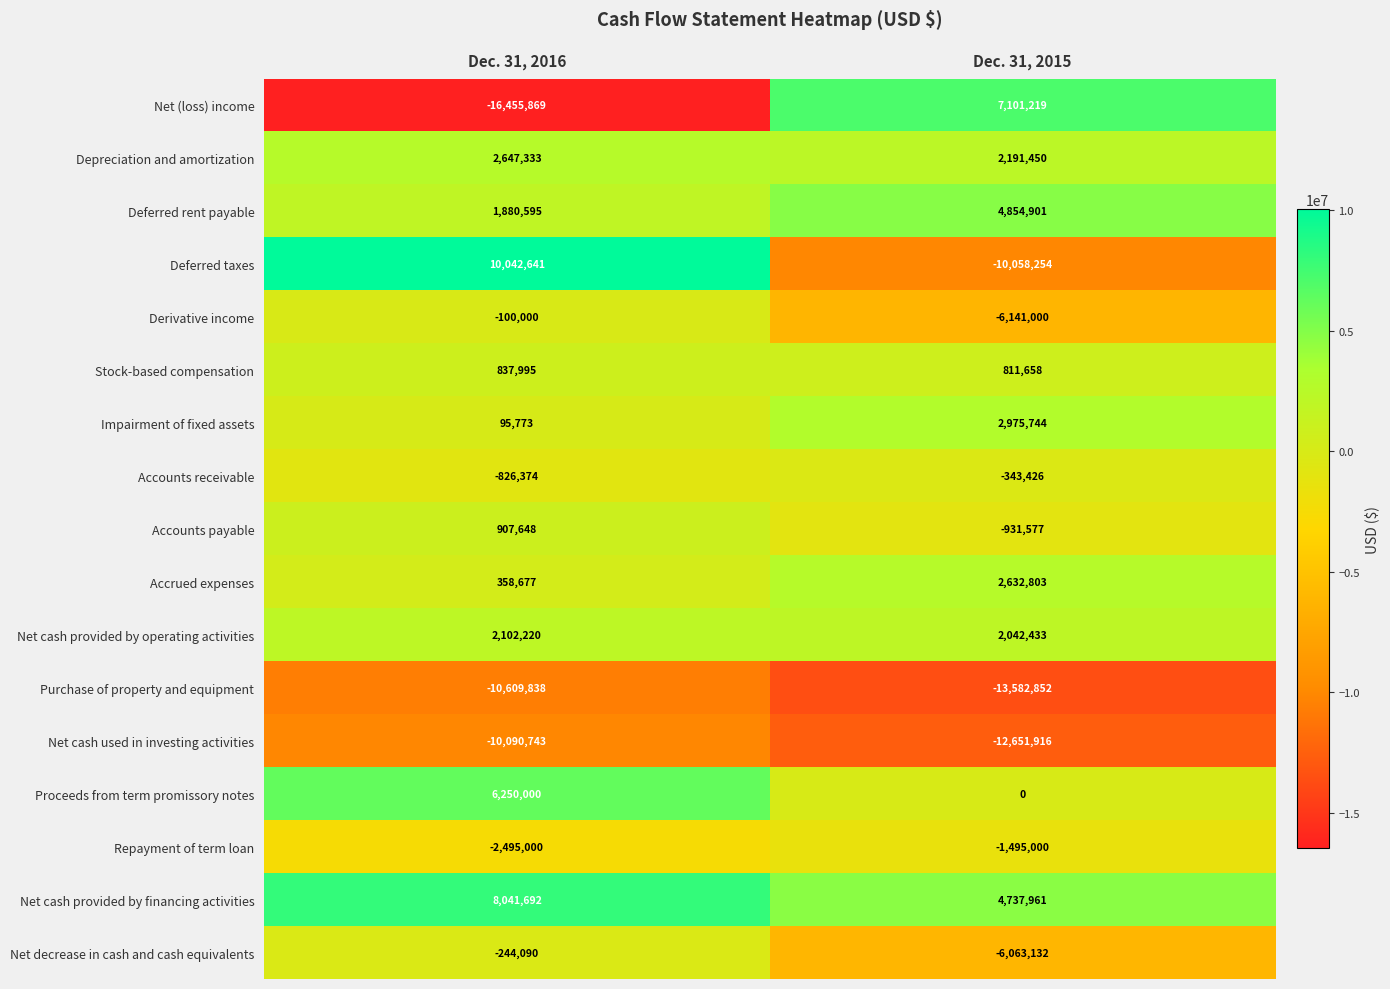

What is the minimum value shown in the chart?

-16455869